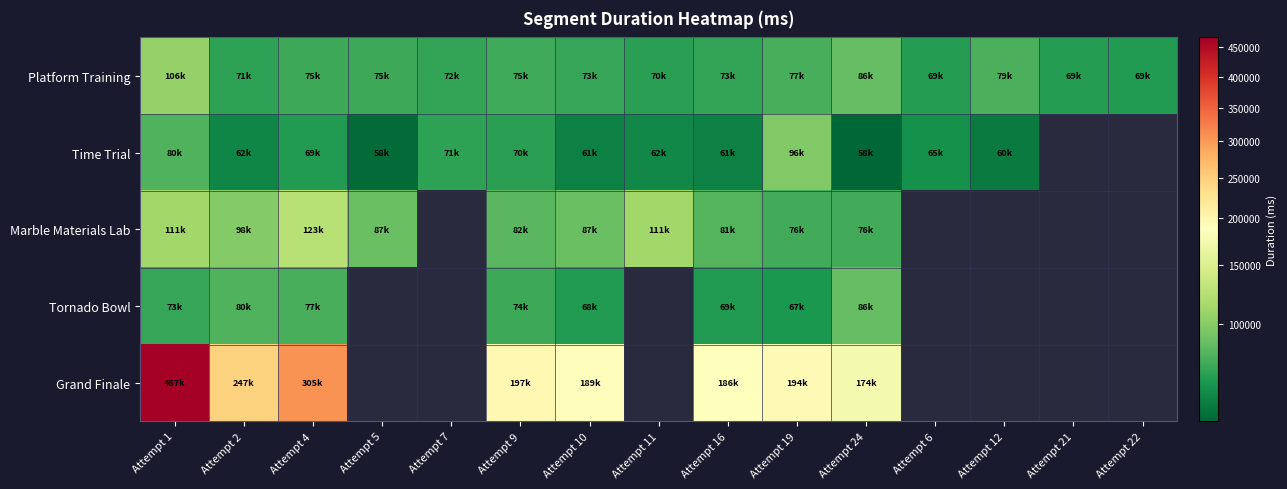

At Attempt 9, list the series in order from largest to smallest.

Grand Finale, Marble Materials Lab, Platform Training, Tornado Bowl, Time Trial